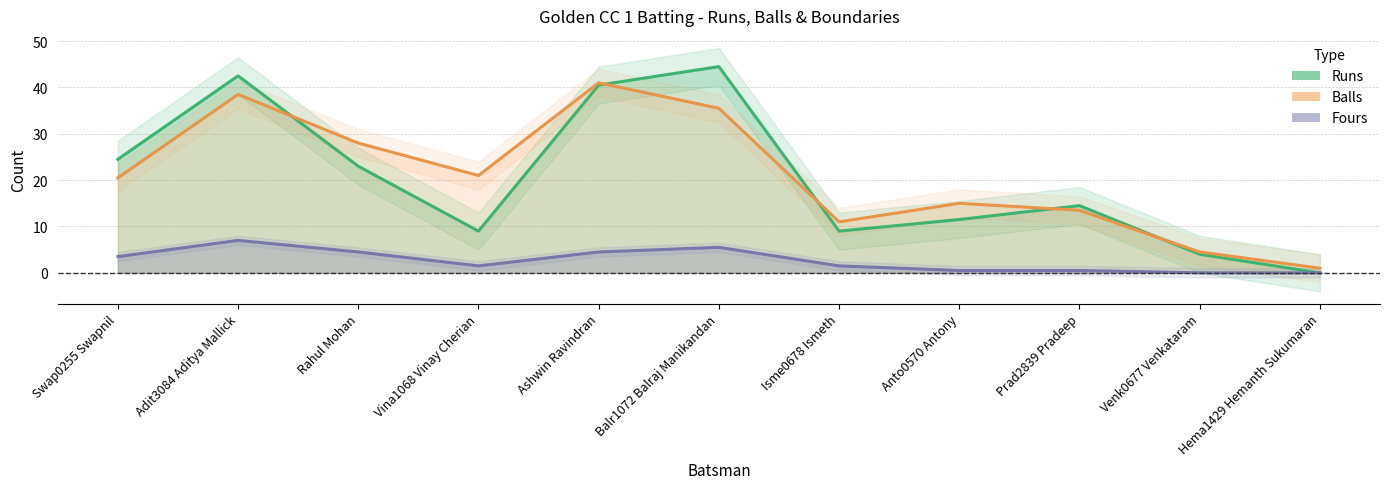

What is the sum of all balls values?

230